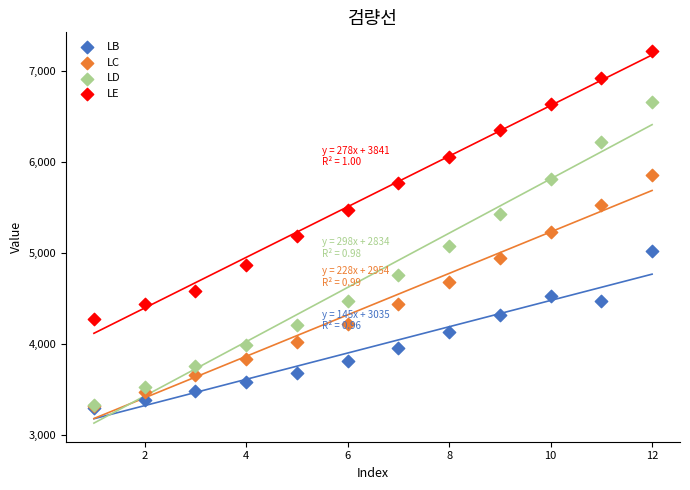

Which series contains the highest Y value?

LE